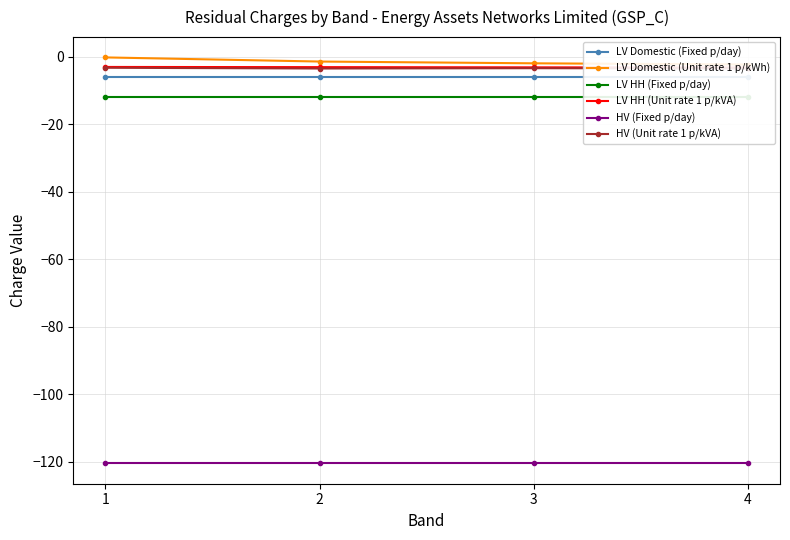

Which label corresponds to the smallest value in the chart?

1